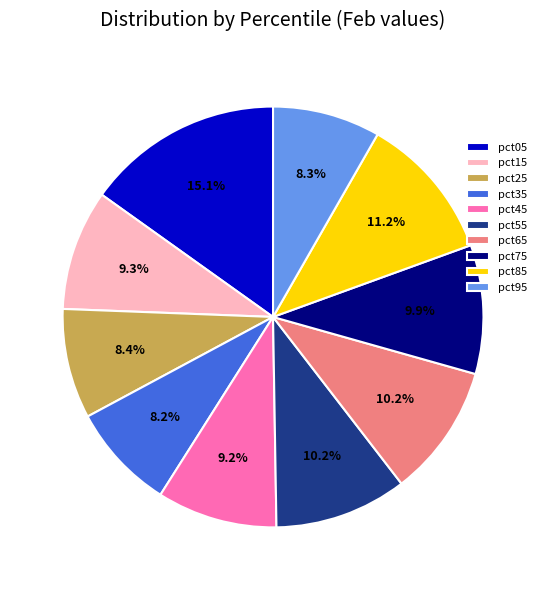

What percentage is the pct65 slice, to the nearest percent?

10%